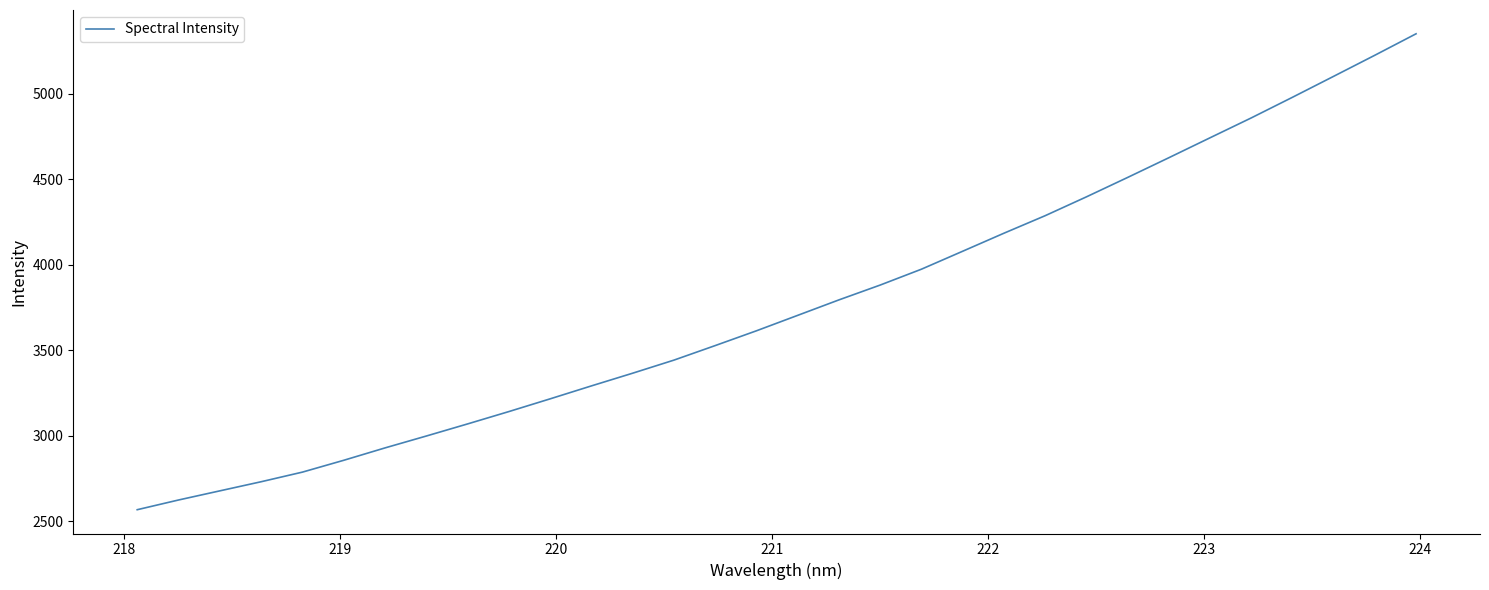

What is the minimum value shown in the chart?

2568.3